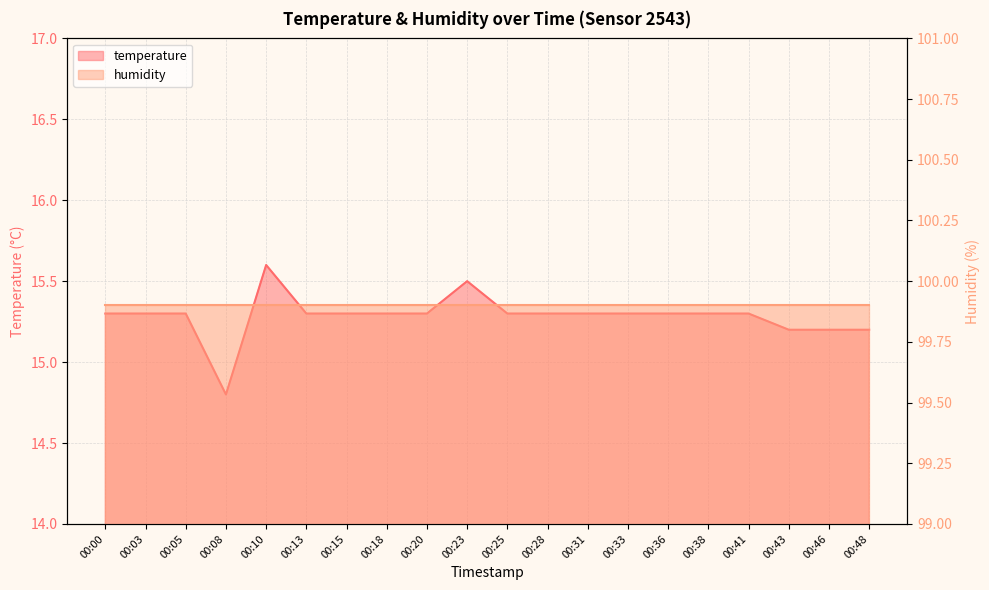

Reading left to right, transcribe all the data shown in this chart.

00:00=15.3	00:03=15.3	00:05=15.3	00:08=14.8	00:10=15.6	00:13=15.3	00:15=15.3	00:18=15.3	00:20=15.3	00:23=15.5	00:25=15.3	00:28=15.3	00:31=15.3	00:33=15.3	00:36=15.3	00:38=15.3	00:41=15.3	00:43=15.2	00:46=15.2	00:48=15.2